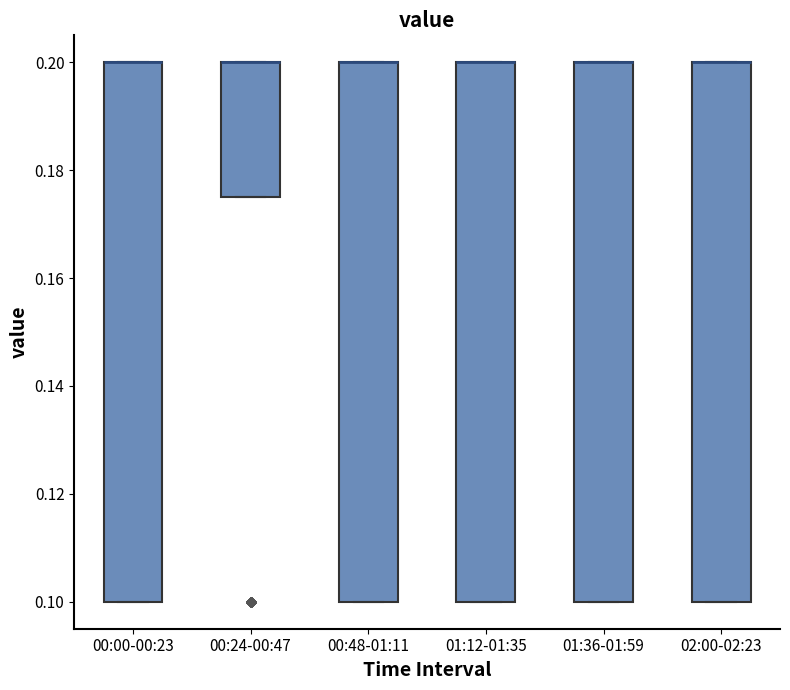

Reading left to right, read every box against the y-axis: the position of its median line, the range the box covers, and the ends of its whiskers. The values are not printed on the chart, so give them approximately, as read against the axis.

00:00-00:23: median 0.200 (drawn on the box's upper edge), box 0.100 to 0.200, whiskers 0.100 to 0.200
00:24-00:47: median 0.200 (drawn on the box's upper edge), box 0.176 to 0.200, whiskers 0.176 to 0.200
00:48-01:11: median 0.200 (drawn on the box's upper edge), box 0.100 to 0.200, whiskers 0.100 to 0.200
01:12-01:35: median 0.200 (drawn on the box's upper edge), box 0.100 to 0.200, whiskers 0.100 to 0.200
01:36-01:59: median 0.200 (drawn on the box's upper edge), box 0.100 to 0.200, whiskers 0.100 to 0.200
02:00-02:23: median 0.200 (drawn on the box's upper edge), box 0.100 to 0.200, whiskers 0.100 to 0.200